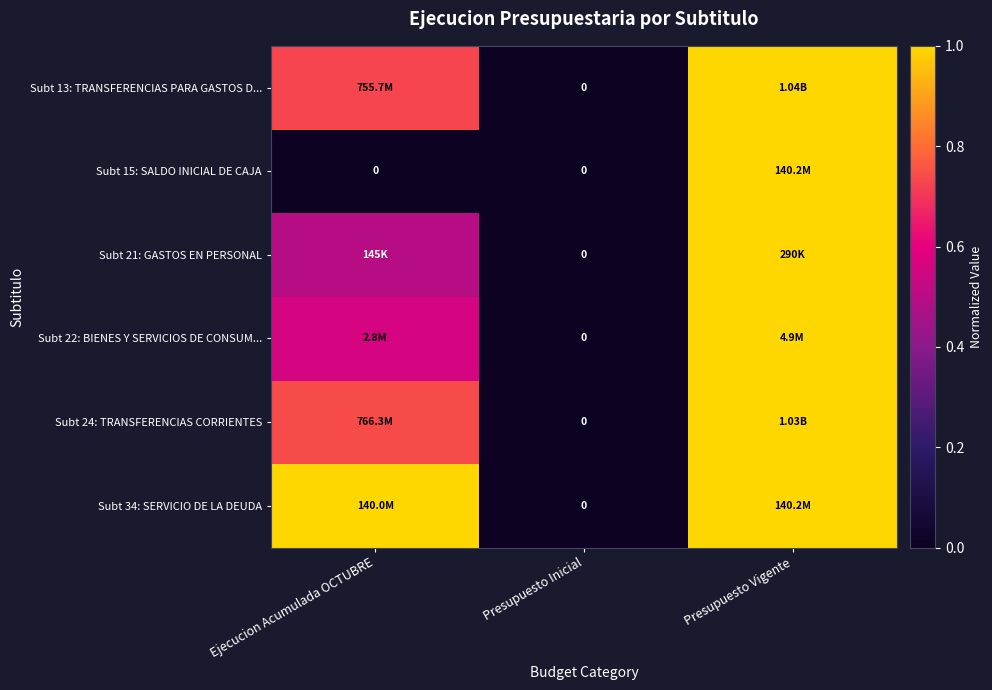

The Subt 24: TRANSFERENCIAS CORRIENTES series shows 0.4 at Presupuesto Vigente. True or false?

False